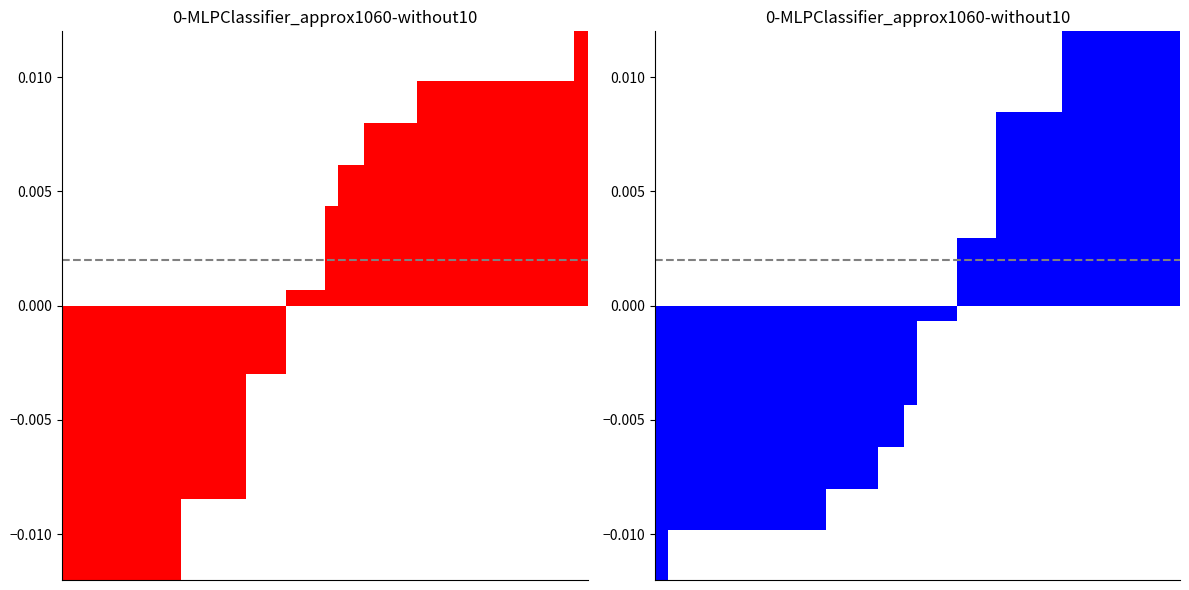

Reading left to right, transcribe all the data shown in this chart.

0=-0.0	1=-0.0	2=-0.0	3=-0.0	4=-0.0	5=-0.0	6=-0.0	7=-0.0	8=-0.0	9=-0.0	10=-0.0	11=-0.0	12=-0.0	13=-0.0	14=-0.0	15=-0.0	16=-0.0	17=-0.0	18=-0.0	19=-0.0	20=-0.0	21=-0.0	22=-0.0	23=0.0	24=0.0	25=0.0	26=0.0	27=0.0	28=0.0	29=0.0	30=0.0	31=0.0	32=0.0	33=0.0	34=0.0	35=0.0	36=0.0	37=0.0	38=0.0	39=0.0